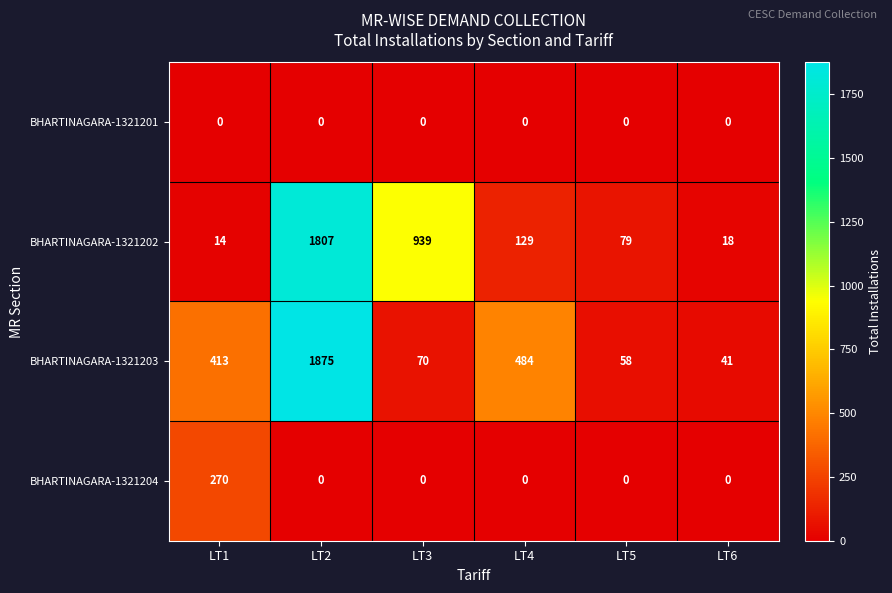

Reading right to left, what are all the values shown in this chart?

BHARTINAGARA-1321201: LT6=0	LT5=0	LT4=0	LT3=0	LT2=0	LT1=0
BHARTINAGARA-1321202: LT6=18	LT5=79	LT4=129	LT3=939	LT2=1807	LT1=14
BHARTINAGARA-1321203: LT6=41	LT5=58	LT4=484	LT3=70	LT2=1875	LT1=413
BHARTINAGARA-1321204: LT6=0	LT5=0	LT4=0	LT3=0	LT2=0	LT1=270